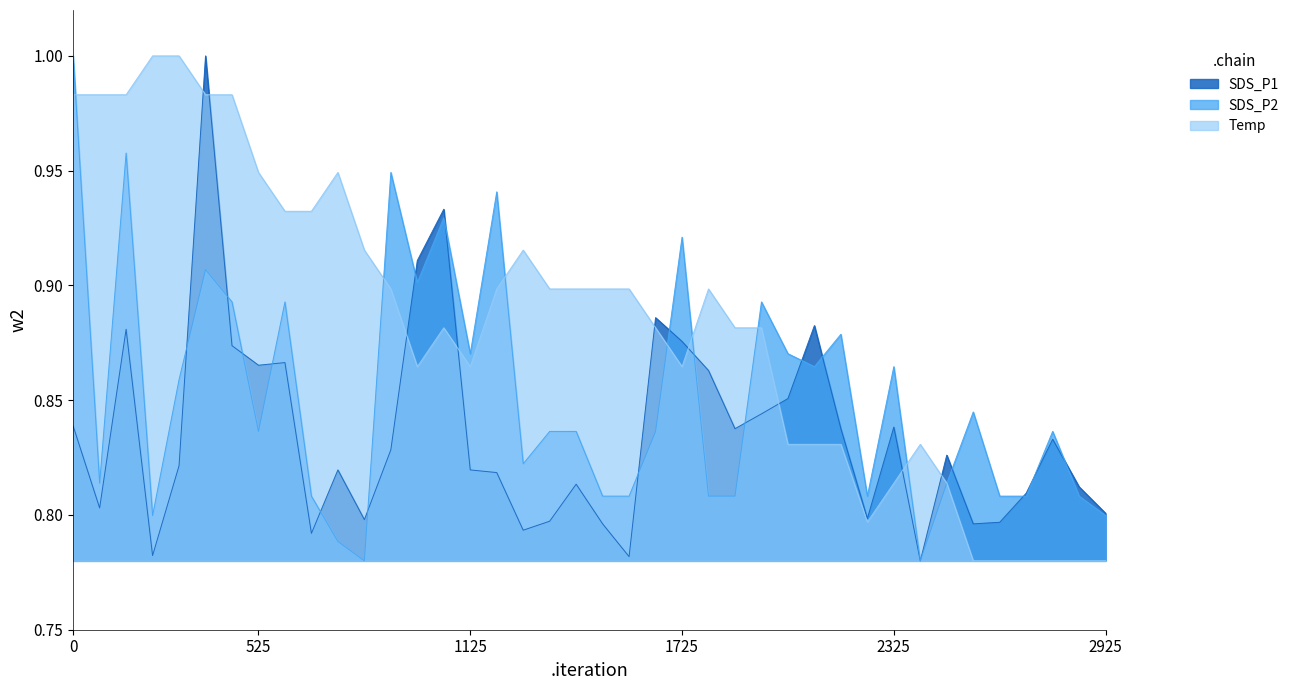

What is the value of the Temp point at the 2nd from the left?

1.0